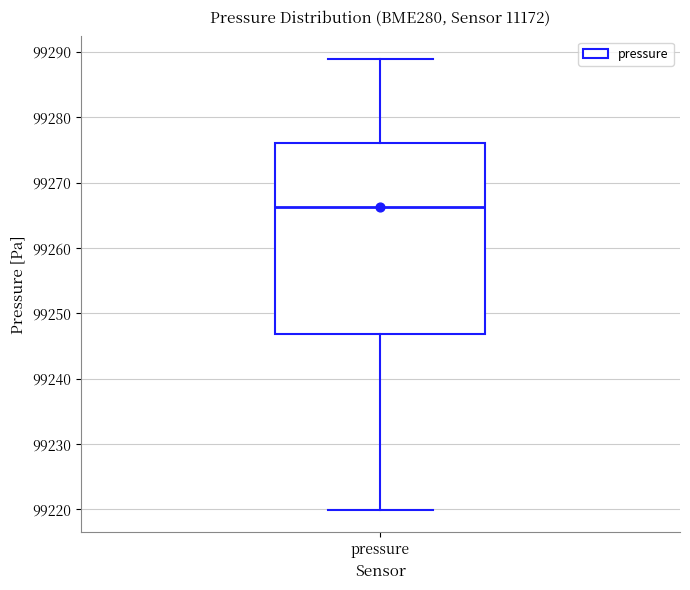

Transcribe this box plot: give where the median line is, the range the box spans, and where the two whiskers end, as read against the y-axis. The values are not printed on the chart, so give them approximately, as read against the axis.

median 99266, box 99247 to 99276, whiskers 99220 to 99289